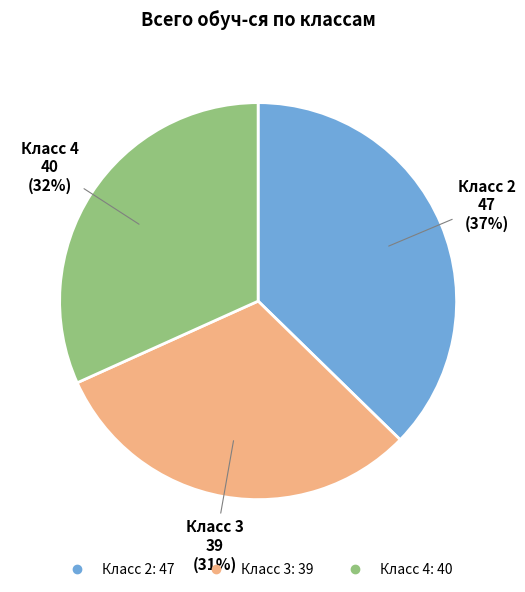

Is there a majority slice in this chart?

No